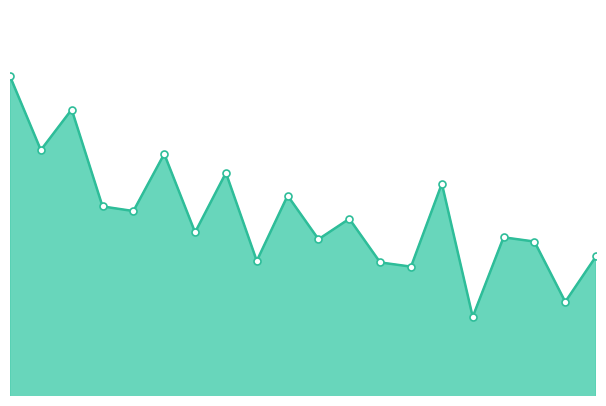

What is the sum of all values?

43393